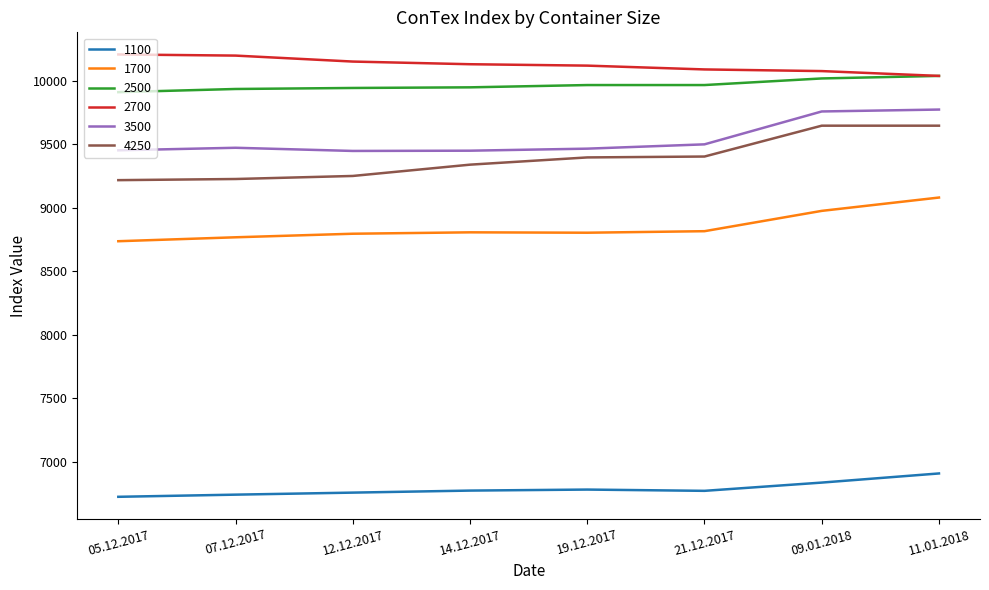

What are all the series names shown in the legend?

1100, 1700, 2500, 2700, 3500, 4250